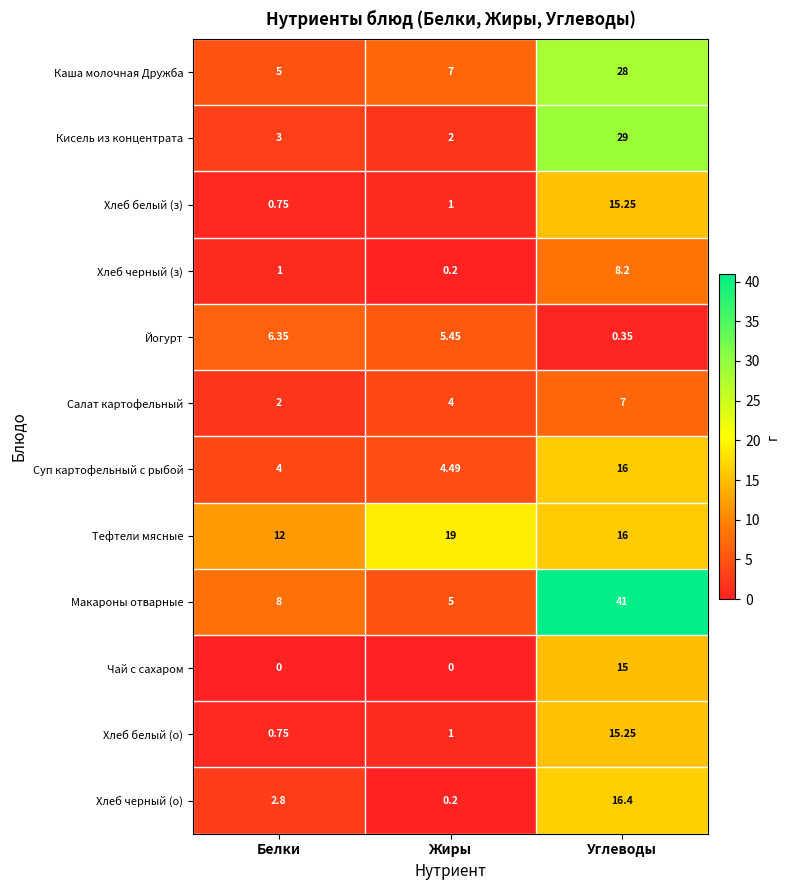

How many values in the Каша молочная Дружба series are below 7?

1